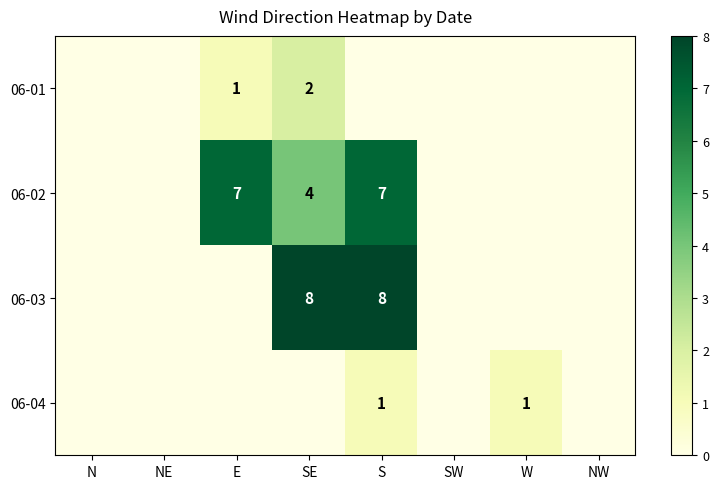

What is the sum of all 06-02 values?

18